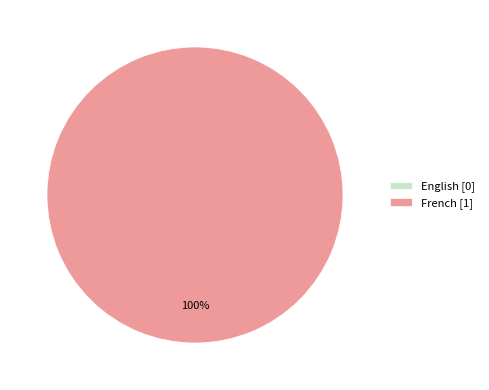

Combined, what portion of the pie is English and French?

100.0%